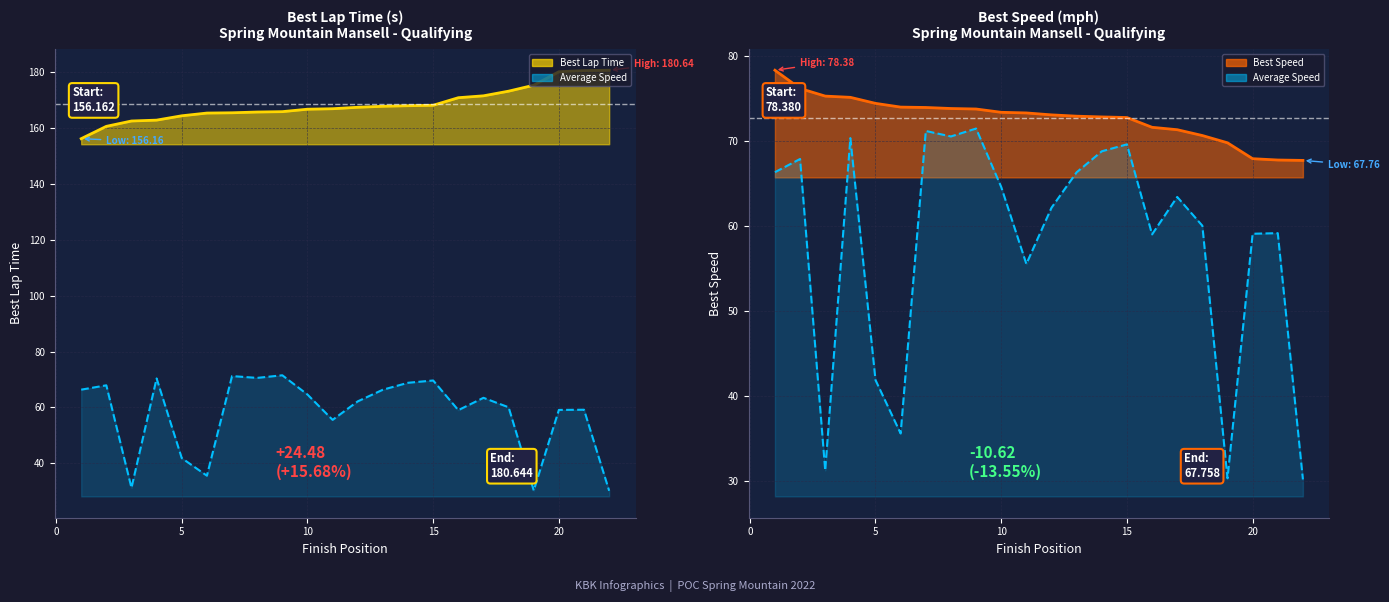

What is the approximate value of Average Speed (mph) at 20?

59.2